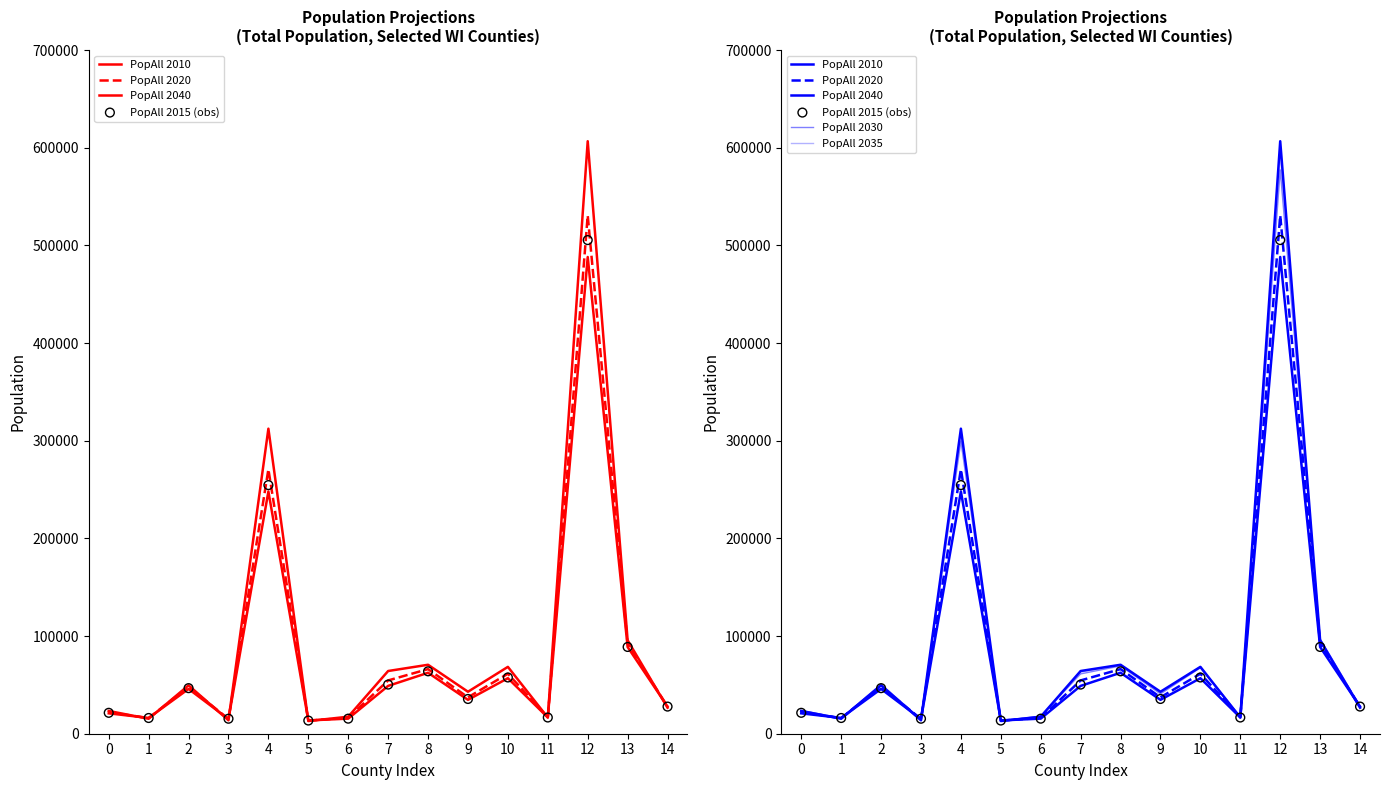

Which series reaches the maximum Y coordinate?

PopAll 2040